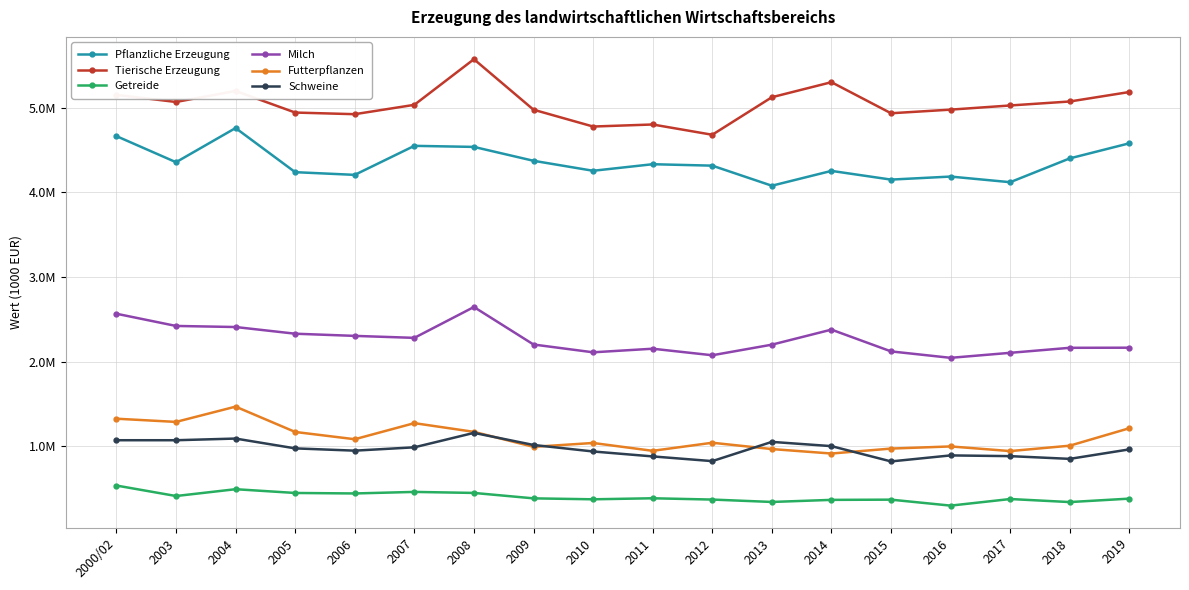

Is this an area chart (filled region under the line)?

No